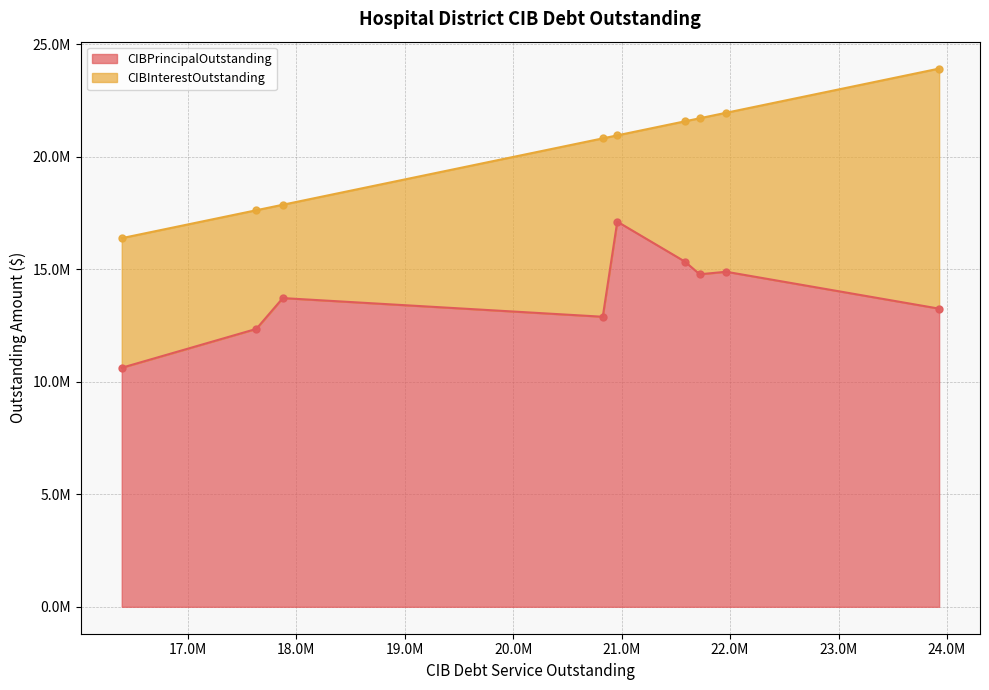

Does the chart have visible grid lines?

Yes